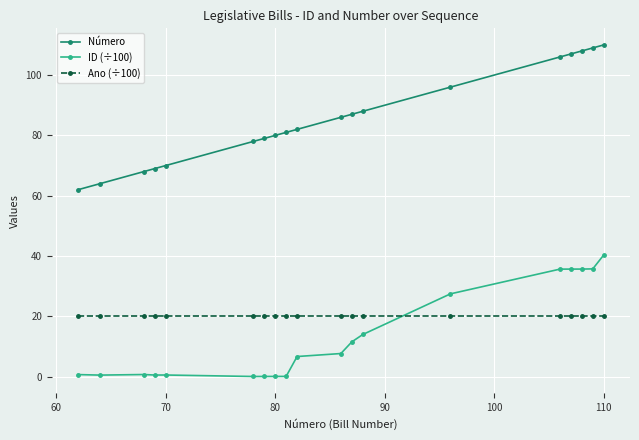

True or false: ID (÷100) and Número intersect in this chart.

False